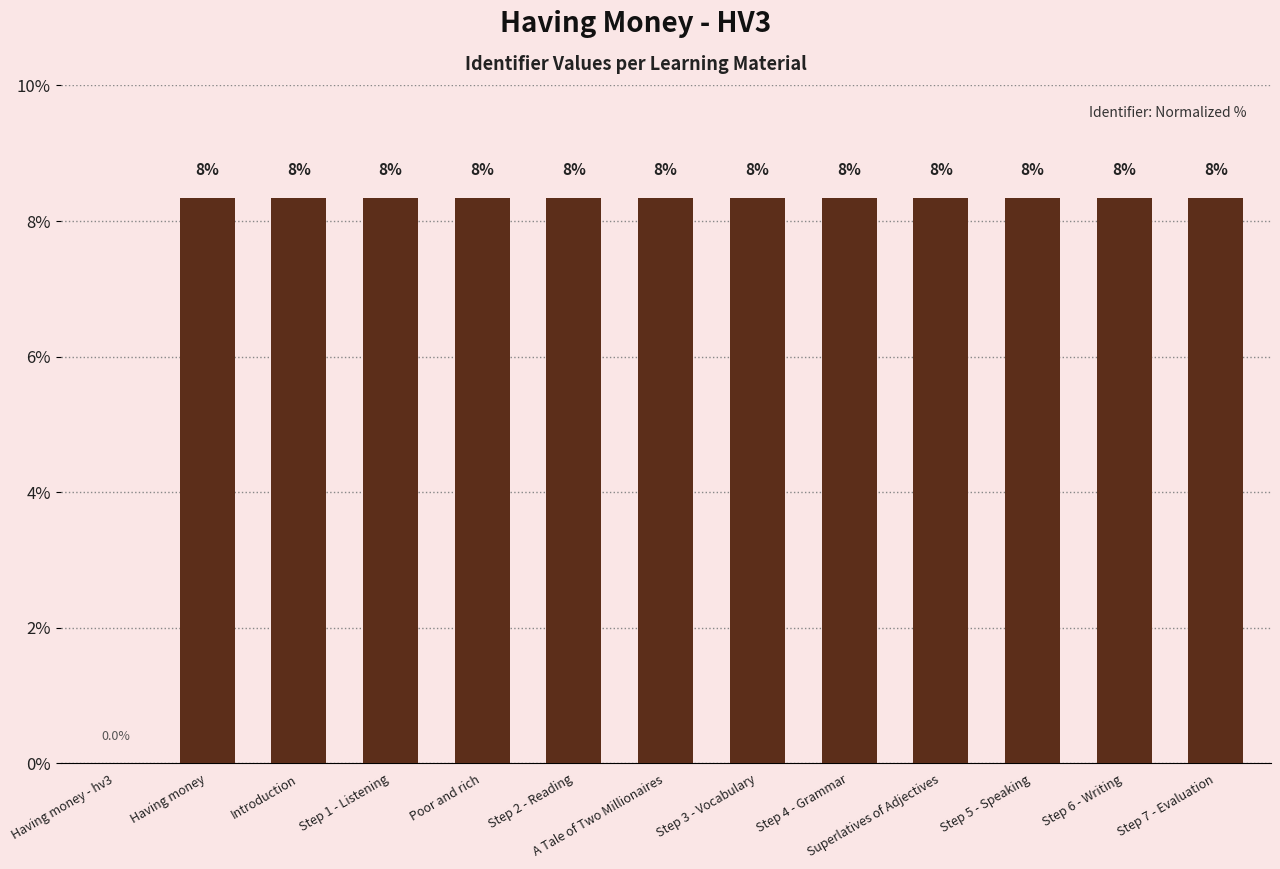

List the labels in order of value, smallest first.

Having money - hv3, Having money, Introduction, Step 1 - Listening, Step 2 - Reading, Step 3 - Vocabulary, Step 4 - Grammar, Step 5 - Speaking, Step 6 - Writing, Step 7 - Evaluation, Poor and rich, A Tale of Two Millionaires, Superlatives of Adjectives